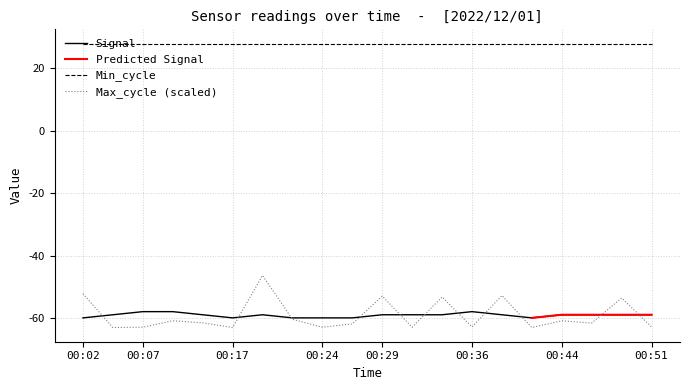

How many times do Max_cycle and Signal cross each other?

11